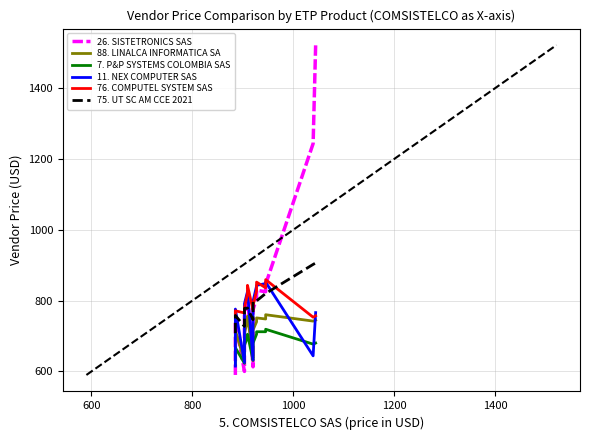

In 26. SISTETRONICS SAS, how many points are higher than both neighbors (excluding endpoints)?

3